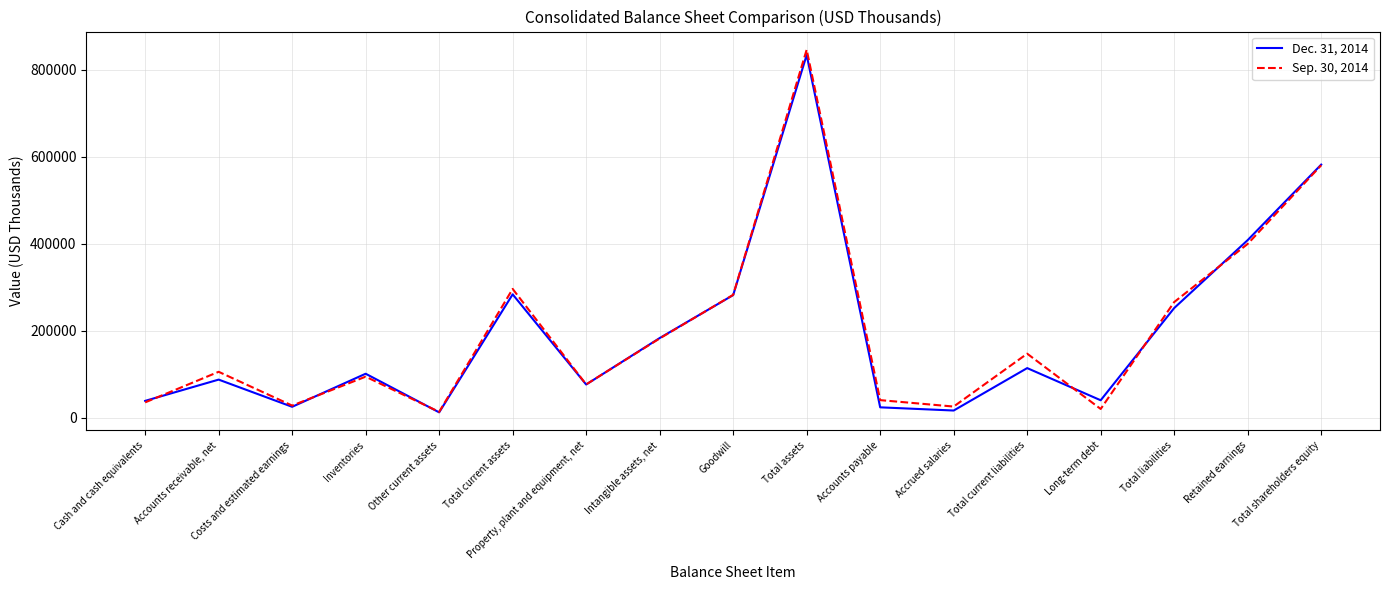

Which series has the widest spread of values?

Sep. 30, 2014